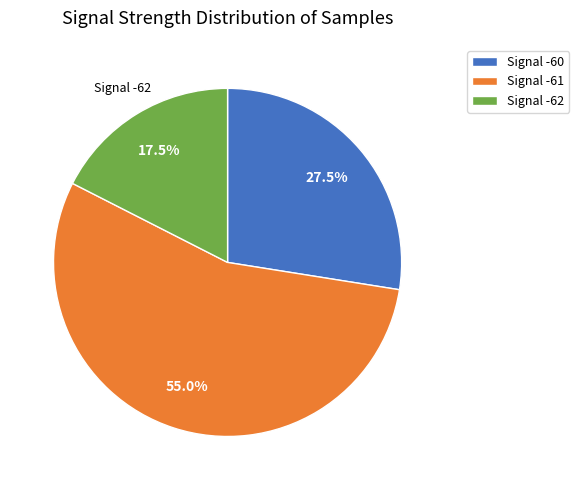

Approximately how many times larger is the value at Signal -61 compared to Signal -60?

2.0